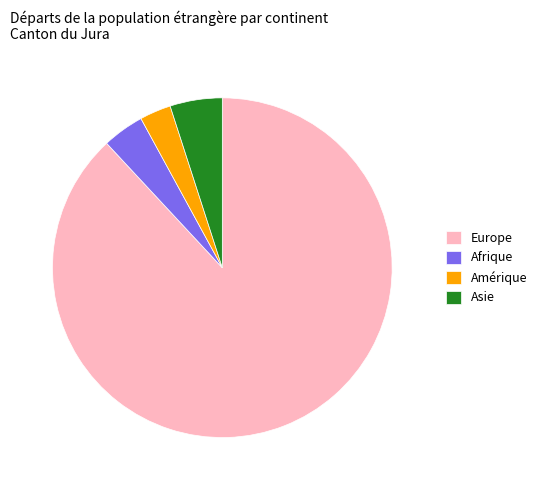

Is there any slice that represents more than half of the pie?

Yes